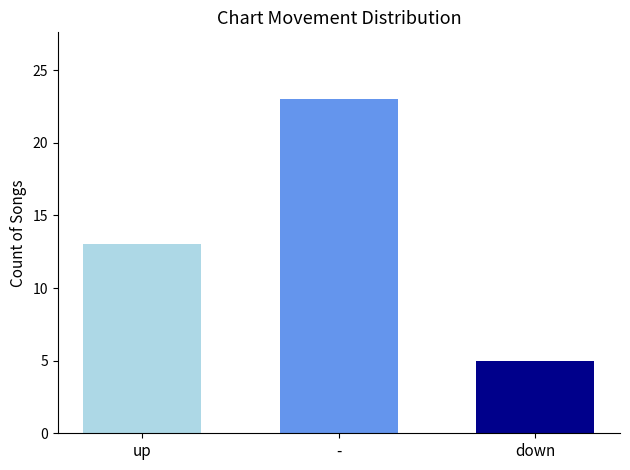

Are the bars horizontal?

No